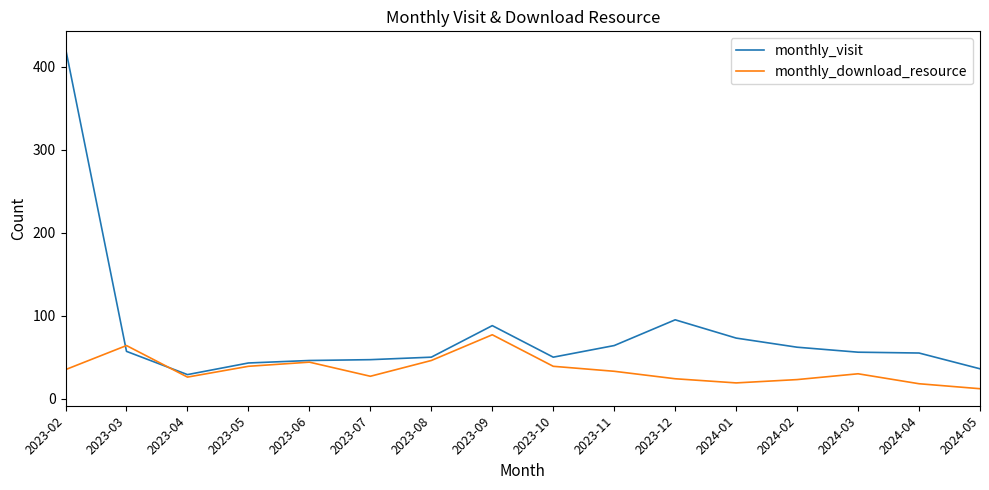

What is the approximate value of monthly_download_resource at 2023-11, to the nearest 10?

30